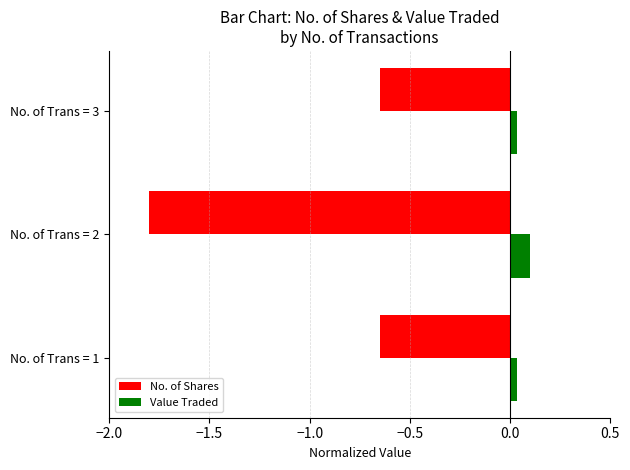

Is it true that No. of Shares equals -2.7 at No. of Trans = 2?

False